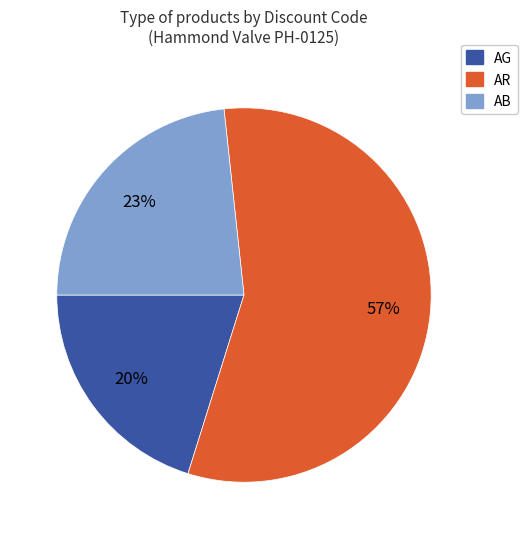

Which slice is the largest?

AR